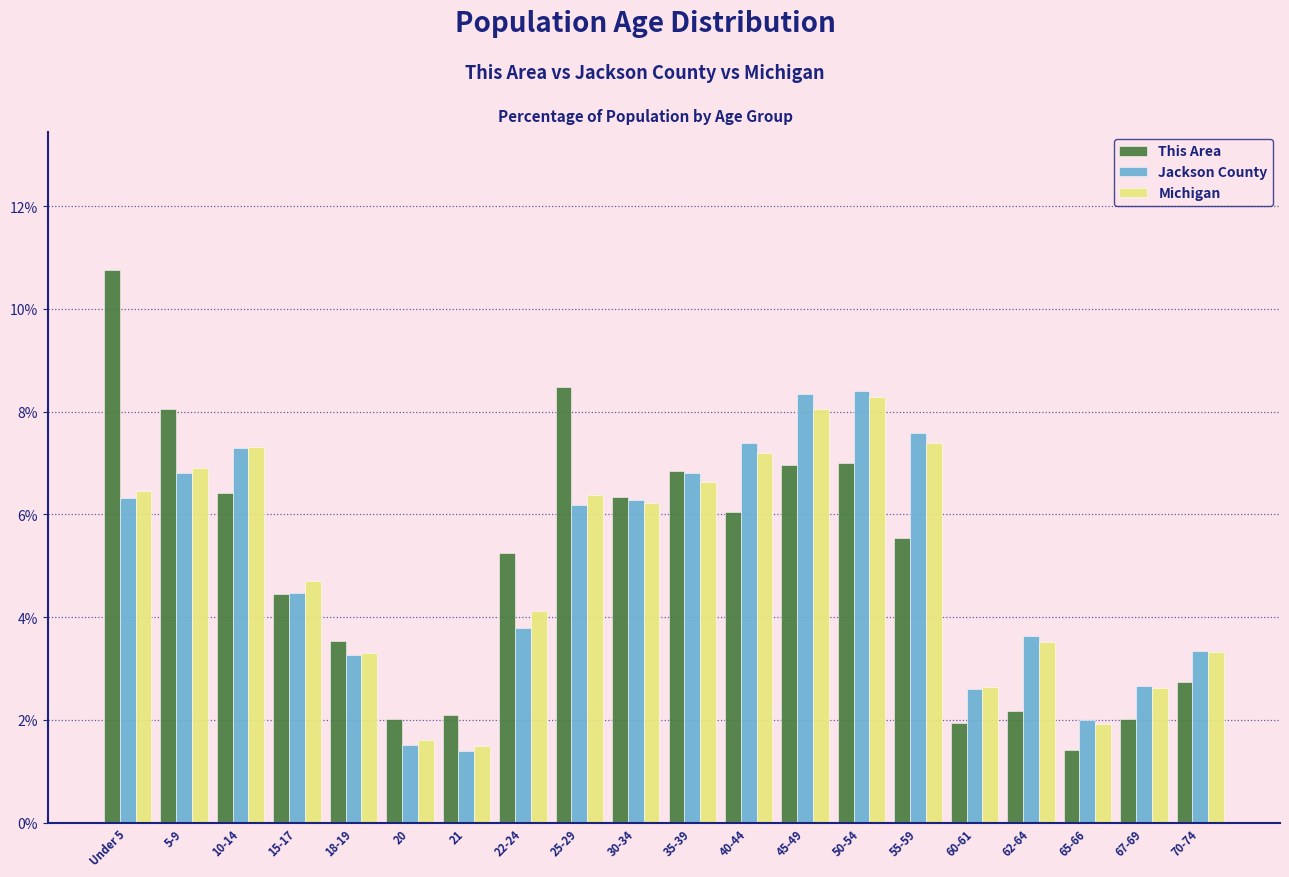

At how many categories does at least one series exceed 3?

15